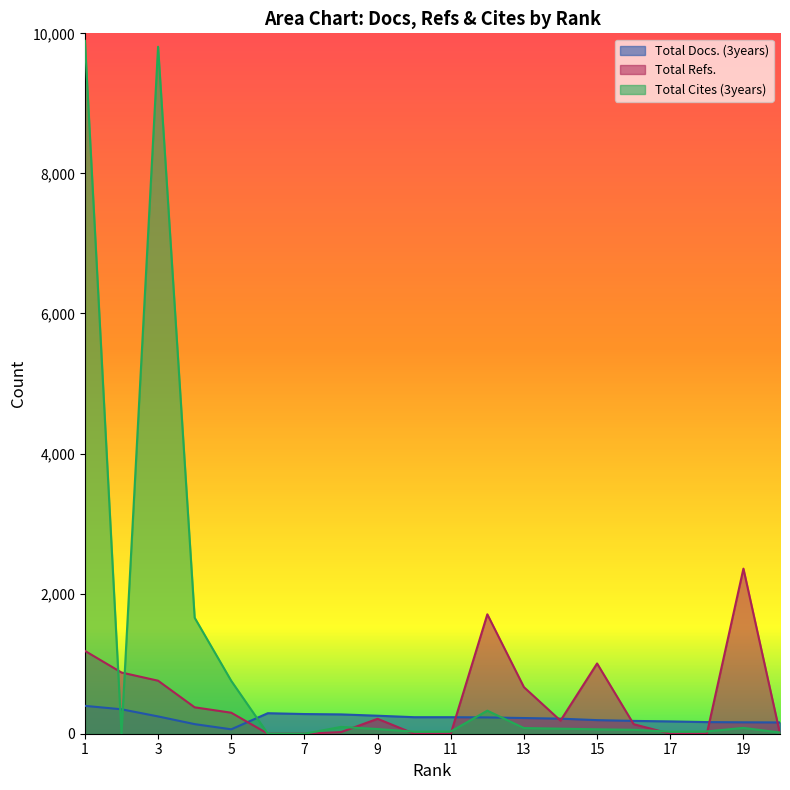

At which category is the sum across all series the highest?

1